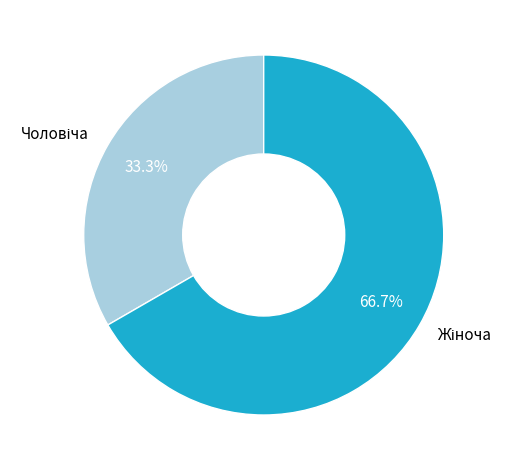

Does any single category account for the majority?

Yes